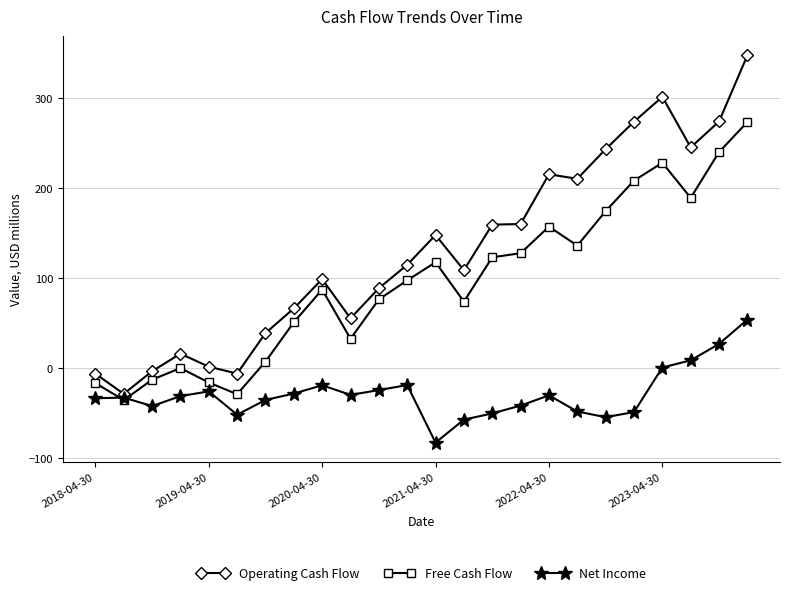

What are all the series names shown in the legend?

Operating Cash Flow, Free Cash Flow, Net Income